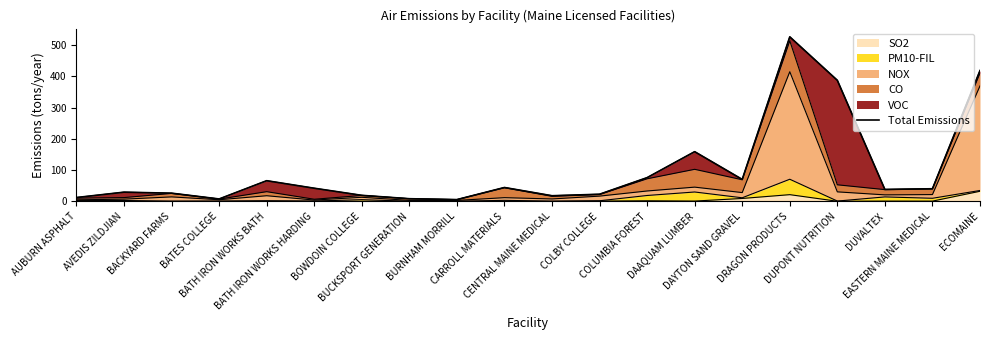

List the labels in order of value, largest first.

DRAGON PRODUCTS, ECOMAINE, DUPONT NUTRITION, DAAQUAM LUMBER, COLUMBIA FOREST, DAYTON SAND GRAVEL, BATH IRON WORKS BATH, CARROLL MATERIALS, BATH IRON WORKS HARDING, EASTERN MAINE MEDICAL, DUVALTEX, AVEDIS ZILDJIAN, BACKYARD FARMS, COLBY COLLEGE, BOWDOIN COLLEGE, CENTRAL MAINE MEDICAL, AUBURN ASPHALT, BUCKSPORT GENERATION, BATES COLLEGE, BURNHAM MORRILL